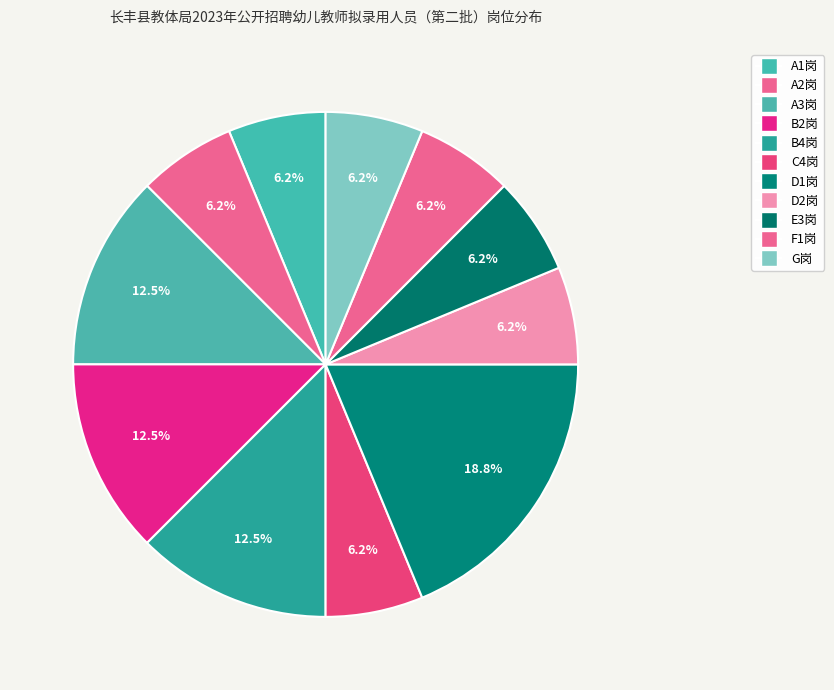

Is it true that A1岗 is 13% of the pie?

False